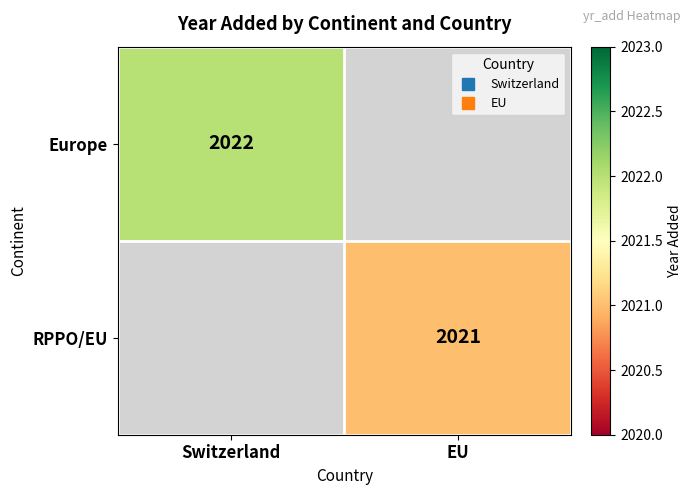

Between EU and Switzerland, which is larger?

Switzerland